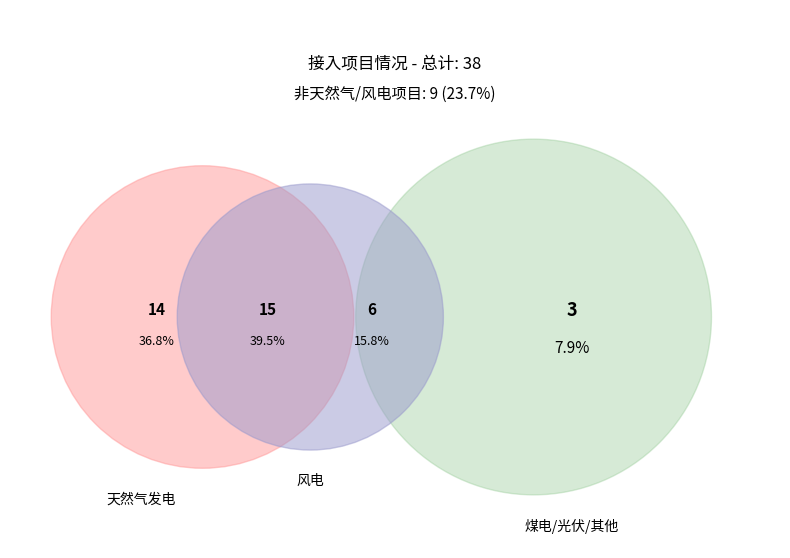

Is it true that 天然气发电 is 37% of the pie?

True